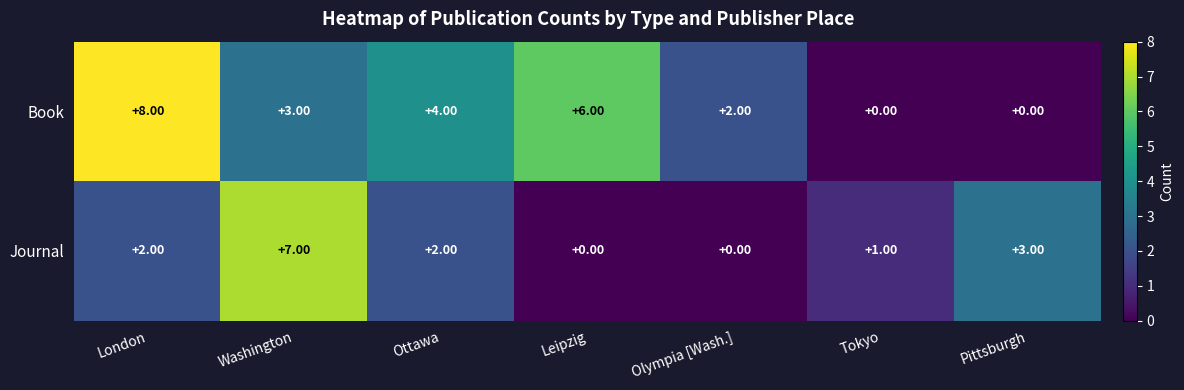

At London, list the series in order from smallest to largest.

Journal, Book